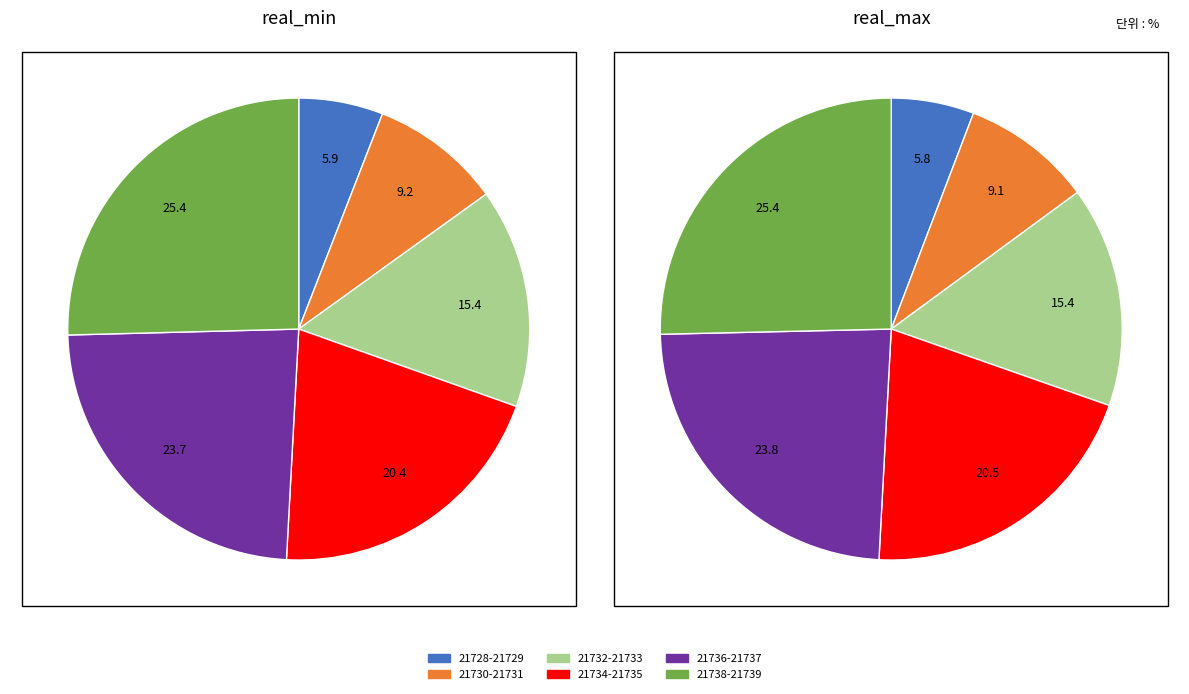

To the nearest percent, what is the combined percentage of 21736-21737 and 21730-21731?

33%